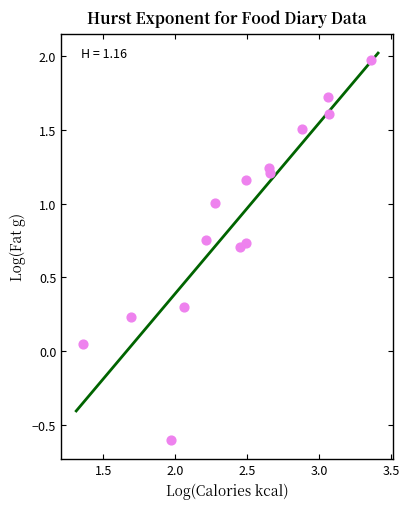

What is the range of Y values (max minus min)?

2.6